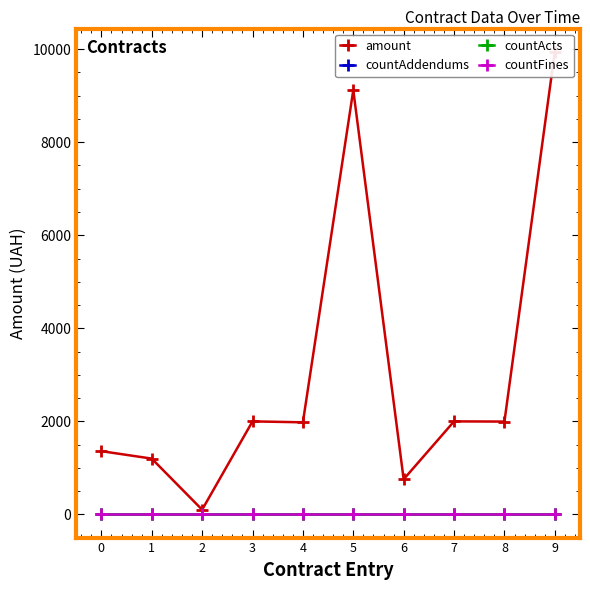

How many categories are shown in the chart?

10